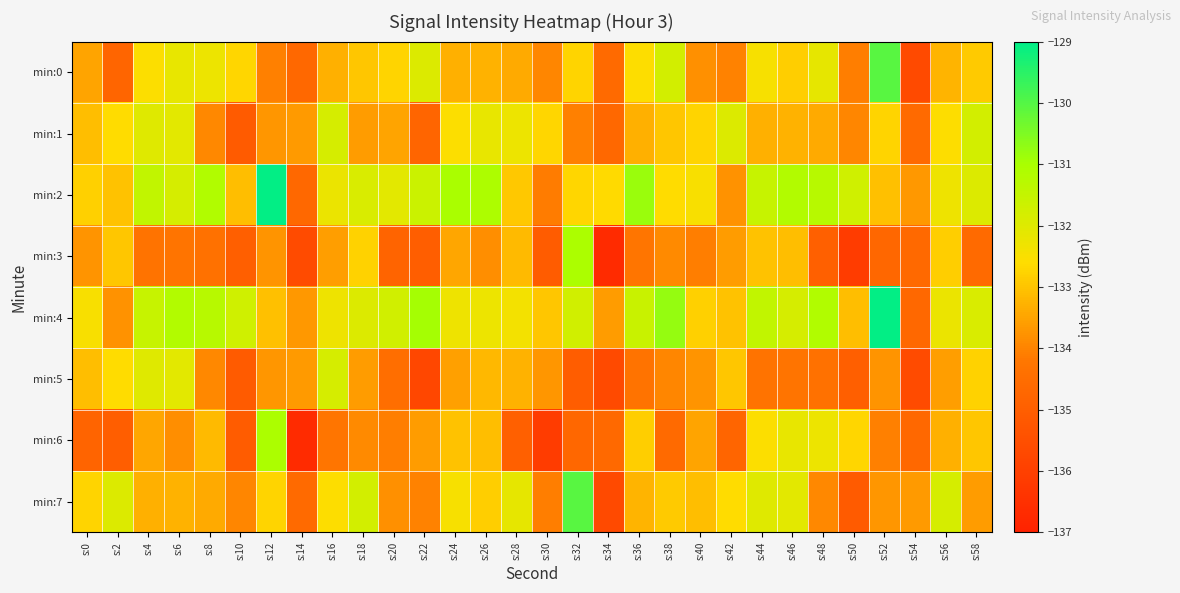

Reading right to left, list all the values displayed in this chart.

min:0: s:58=-132.9	s:56=-133.2	s:54=-135.7	s:52=-130.0	s:50=-134.1	s:48=-132.1	s:46=-132.8	s:44=-132.5	s:42=-134.0	s:40=-133.8	s:38=-131.8	s:36=-132.6	s:34=-134.6	s:32=-132.7	s:30=-133.9	s:28=-133.4	s:26=-133.3	s:24=-133.3	s:22=-132.0	s:20=-132.7	s:18=-133.0	s:16=-133.3	s:14=-134.7	s:12=-134.1	s:10=-132.7	s:8=-132.3	s:6=-132.2	s:4=-132.6	s:2=-134.8	s:0=-133.5
min:1: s:58=-131.8	s:56=-132.6	s:54=-134.6	s:52=-132.7	s:50=-133.9	s:48=-133.4	s:46=-133.3	s:44=-133.3	s:42=-132.0	s:40=-132.7	s:38=-133.0	s:36=-133.3	s:34=-134.7	s:32=-134.1	s:30=-132.7	s:28=-132.3	s:26=-132.2	s:24=-132.6	s:22=-134.8	s:20=-133.5	s:18=-133.6	s:16=-131.8	s:14=-133.6	s:12=-133.7	s:10=-135.1	s:8=-133.9	s:6=-132.1	s:4=-132.0	s:2=-132.6	s:0=-133.1
min:2: s:58=-132.0	s:56=-132.3	s:54=-133.7	s:52=-133.1	s:50=-131.7	s:48=-131.3	s:46=-131.2	s:44=-131.6	s:42=-133.8	s:40=-132.5	s:38=-132.6	s:36=-130.8	s:34=-132.6	s:32=-132.7	s:30=-134.1	s:28=-132.9	s:26=-131.1	s:24=-131.0	s:22=-131.6	s:20=-132.1	s:18=-131.9	s:16=-132.2	s:14=-134.7	s:12=-129.0	s:10=-133.1	s:8=-131.1	s:6=-131.8	s:4=-131.5	s:2=-133.0	s:0=-132.8
min:3: s:58=-134.6	s:56=-132.8	s:54=-134.6	s:52=-134.7	s:50=-136.1	s:48=-134.9	s:46=-133.1	s:44=-133.0	s:42=-133.6	s:40=-134.1	s:38=-133.9	s:36=-134.2	s:34=-136.7	s:32=-131.0	s:30=-135.1	s:28=-133.1	s:26=-133.8	s:24=-133.5	s:22=-135.0	s:20=-134.8	s:18=-132.8	s:16=-133.6	s:14=-135.6	s:12=-133.7	s:10=-134.9	s:8=-134.4	s:6=-134.3	s:4=-134.3	s:2=-133.0	s:0=-133.7
min:4: s:58=-131.9	s:56=-132.2	s:54=-134.7	s:52=-129.0	s:50=-133.1	s:48=-131.1	s:46=-131.8	s:44=-131.5	s:42=-133.0	s:40=-132.8	s:38=-130.8	s:36=-131.6	s:34=-133.6	s:32=-131.7	s:30=-132.9	s:28=-132.4	s:26=-132.3	s:24=-132.3	s:22=-131.0	s:20=-131.7	s:18=-132.0	s:16=-132.3	s:14=-133.7	s:12=-133.1	s:10=-131.7	s:8=-131.3	s:6=-131.2	s:4=-131.6	s:2=-133.8	s:0=-132.5
min:5: s:58=-132.8	s:56=-133.6	s:54=-135.6	s:52=-133.7	s:50=-134.9	s:48=-134.4	s:46=-134.3	s:44=-134.3	s:42=-133.0	s:40=-133.7	s:38=-134.0	s:36=-134.3	s:34=-135.7	s:32=-135.1	s:30=-133.7	s:28=-133.3	s:26=-133.2	s:24=-133.6	s:22=-135.8	s:20=-134.5	s:18=-133.6	s:16=-131.8	s:14=-133.6	s:12=-133.7	s:10=-135.1	s:8=-133.9	s:6=-132.1	s:4=-132.0	s:2=-132.6	s:0=-133.1
min:6: s:58=-133.0	s:56=-133.3	s:54=-134.7	s:52=-134.1	s:50=-132.7	s:48=-132.3	s:46=-132.2	s:44=-132.6	s:42=-134.8	s:40=-133.5	s:38=-134.6	s:36=-132.8	s:34=-134.6	s:32=-134.7	s:30=-136.1	s:28=-134.9	s:26=-133.1	s:24=-133.0	s:22=-133.6	s:20=-134.1	s:18=-133.9	s:16=-134.2	s:14=-136.7	s:12=-131.0	s:10=-135.1	s:8=-133.1	s:6=-133.8	s:4=-133.5	s:2=-135.0	s:0=-134.8
min:7: s:58=-133.6	s:56=-131.8	s:54=-133.6	s:52=-133.7	s:50=-135.1	s:48=-133.9	s:46=-132.1	s:44=-132.0	s:42=-132.6	s:40=-133.1	s:38=-132.9	s:36=-133.2	s:34=-135.7	s:32=-130.0	s:30=-134.1	s:28=-132.1	s:26=-132.8	s:24=-132.5	s:22=-134.0	s:20=-133.8	s:18=-131.8	s:16=-132.6	s:14=-134.6	s:12=-132.7	s:10=-133.9	s:8=-133.4	s:6=-133.3	s:4=-133.3	s:2=-132.0	s:0=-132.7